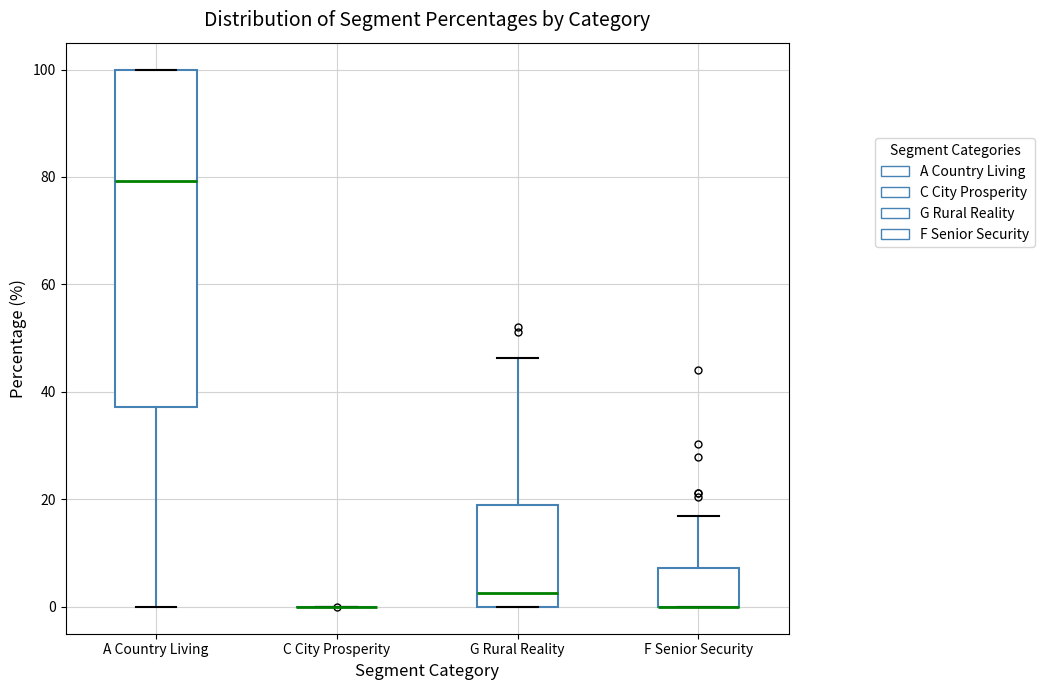

Comparing the boxes themselves (not the whiskers), which one is the tallest?

A Country Living